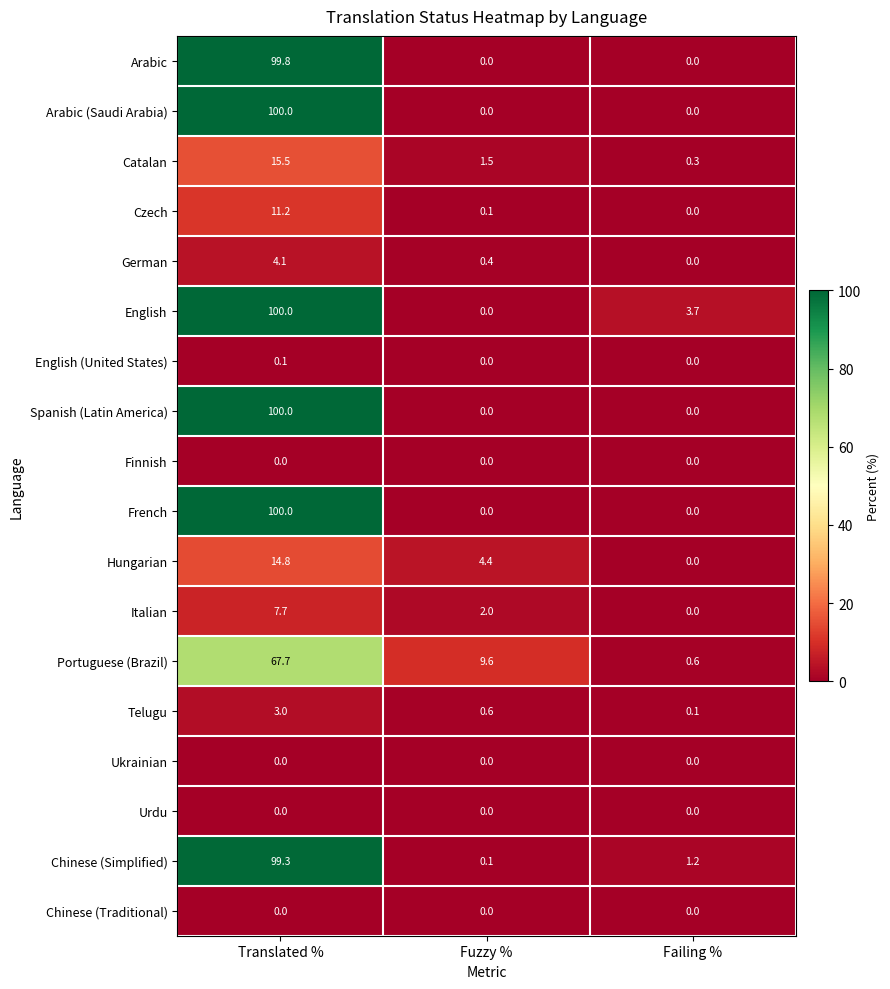

Where is Portuguese (Brazil) nearest to the value 34?

Fuzzy %